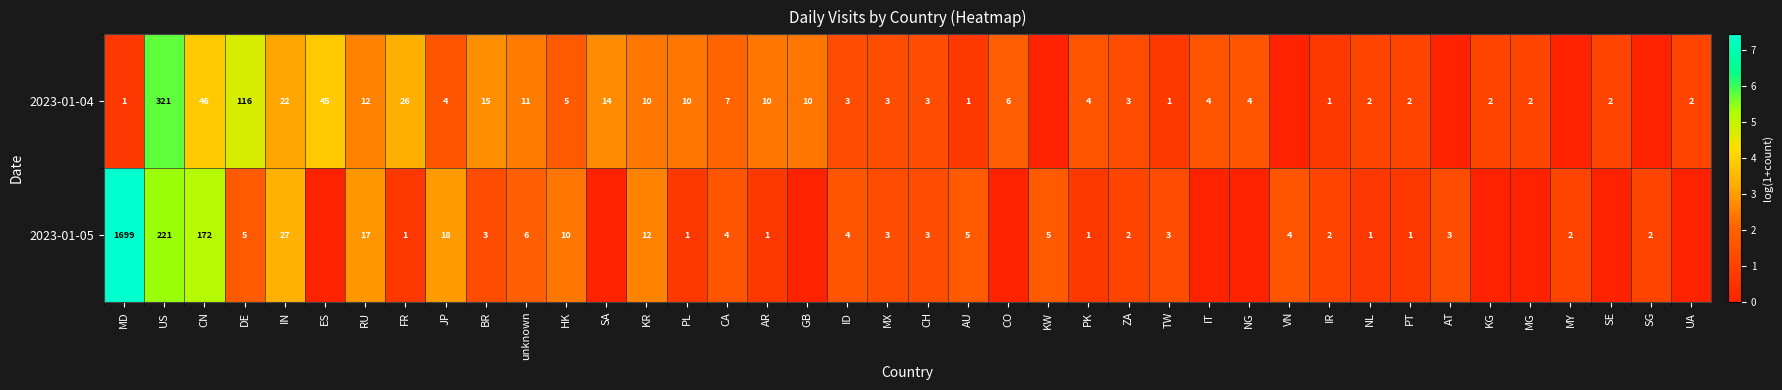

Rank the series at unknown from highest to lowest value.

2023-01-04, 2023-01-05